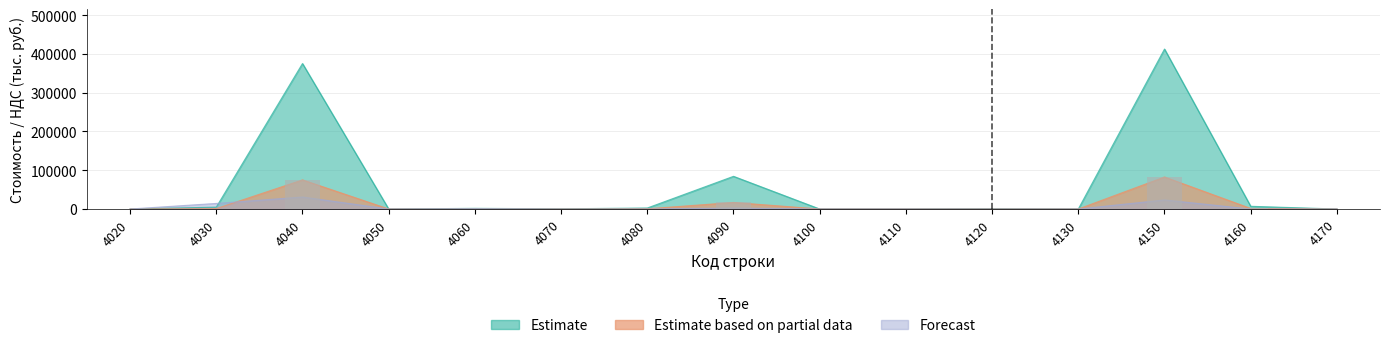

What is the sum of the Estimate values at 4120 and 4110?

723